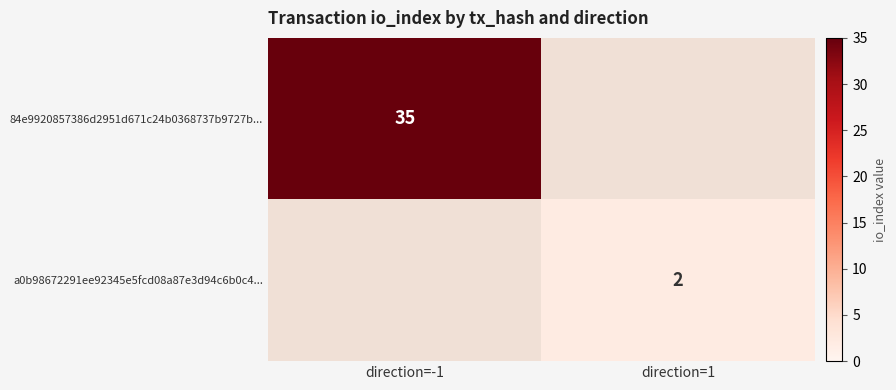

The a0b98672291ee92345e5fcd08a87e3d94c6b0c4... series shows 2 at direction=1. True or false?

True